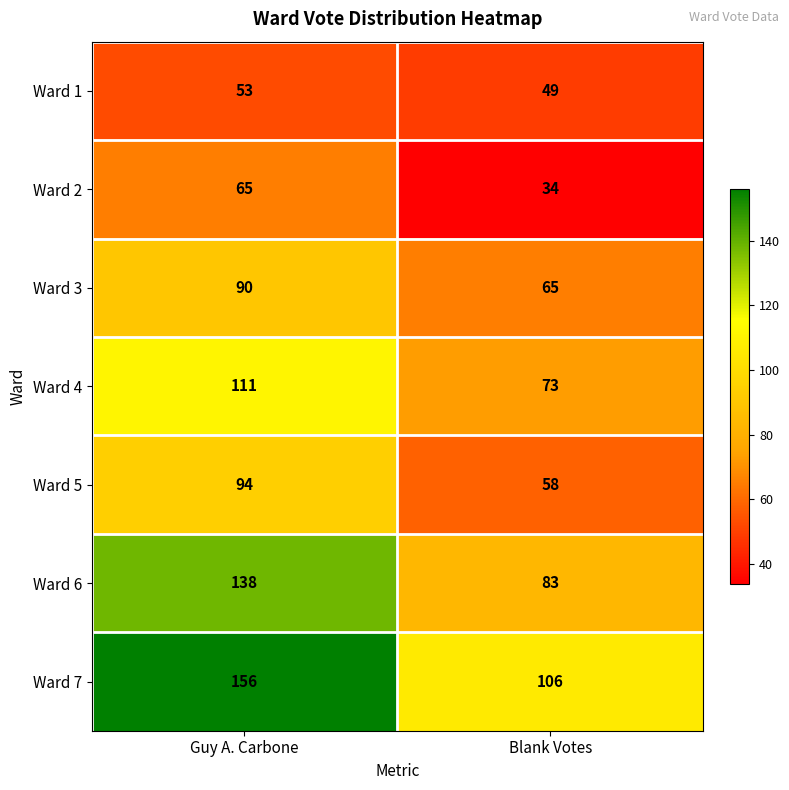

Reading left to right, extract all data points from this chart.

Ward 1: 53	49
Ward 2: 65	34
Ward 3: 90	65
Ward 4: 111	73
Ward 5: 94	58
Ward 6: 138	83
Ward 7: 156	106